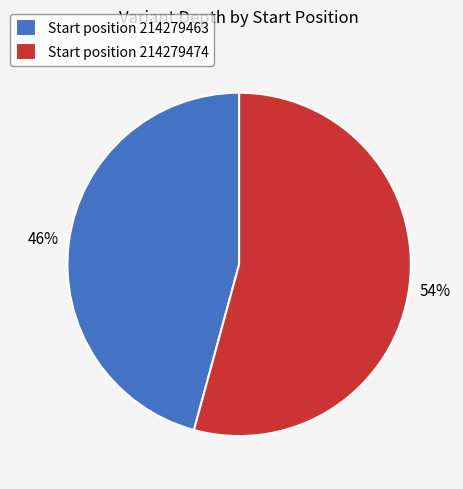

What is the smallest slice in the pie chart?

Start position 214279463